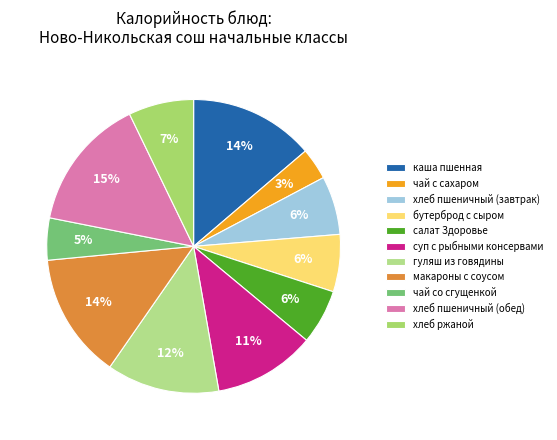

Is the sum of бутерброд с сыром and салат Здоровье greater than half?

No